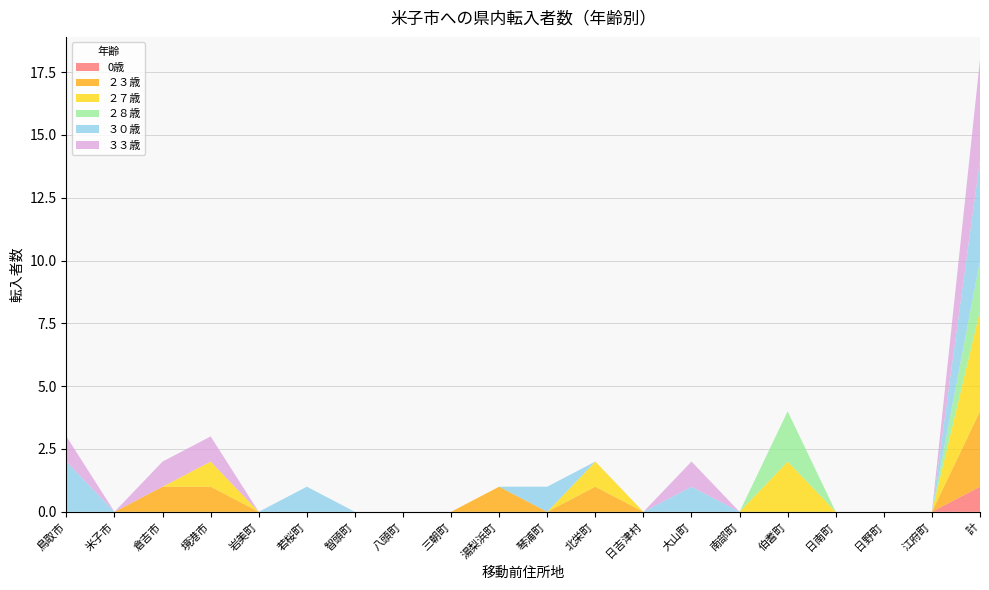

Reading right to left, what are all the values shown in this chart?

0歳: 計=1	江府町=0	日野町=0	日南町=0	伯耆町=0	南部町=0	大山町=0	日吉津村=0	北栄町=0	琴浦町=0	湯梨浜町=0	三朝町=0	八頭町=0	智頭町=0	若桜町=0	岩美町=0	境港市=0	倉吉市=0	米子市=0	鳥取市=0
２３歳: 計=3	江府町=0	日野町=0	日南町=0	伯耆町=0	南部町=0	大山町=0	日吉津村=0	北栄町=1	琴浦町=0	湯梨浜町=1	三朝町=0	八頭町=0	智頭町=0	若桜町=0	岩美町=0	境港市=1	倉吉市=1	米子市=0	鳥取市=0
２７歳: 計=4	江府町=0	日野町=0	日南町=0	伯耆町=2	南部町=0	大山町=0	日吉津村=0	北栄町=1	琴浦町=0	湯梨浜町=0	三朝町=0	八頭町=0	智頭町=0	若桜町=0	岩美町=0	境港市=1	倉吉市=0	米子市=0	鳥取市=0
２８歳: 計=2	江府町=0	日野町=0	日南町=0	伯耆町=2	南部町=0	大山町=0	日吉津村=0	北栄町=0	琴浦町=0	湯梨浜町=0	三朝町=0	八頭町=0	智頭町=0	若桜町=0	岩美町=0	境港市=0	倉吉市=0	米子市=0	鳥取市=0
３０歳: 計=4	江府町=0	日野町=0	日南町=0	伯耆町=0	南部町=0	大山町=1	日吉津村=0	北栄町=0	琴浦町=1	湯梨浜町=0	三朝町=0	八頭町=0	智頭町=0	若桜町=1	岩美町=0	境港市=0	倉吉市=0	米子市=0	鳥取市=2
３３歳: 計=4	江府町=0	日野町=0	日南町=0	伯耆町=0	南部町=0	大山町=1	日吉津村=0	北栄町=0	琴浦町=0	湯梨浜町=0	三朝町=0	八頭町=0	智頭町=0	若桜町=0	岩美町=0	境港市=1	倉吉市=1	米子市=0	鳥取市=1